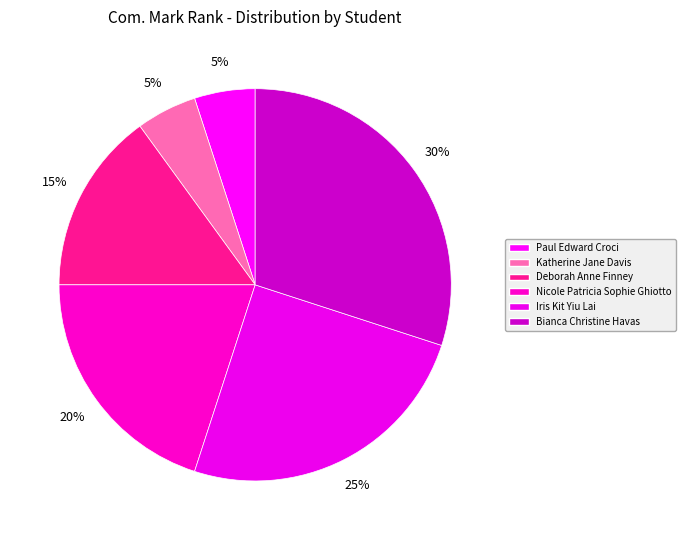

Rank the categories by value from lowest to highest.

Paul Edward Croci, Katherine Jane Davis, Deborah Anne Finney, Nicole Patricia Sophie Ghiotto, Iris Kit Yiu Lai, Bianca Christine Havas